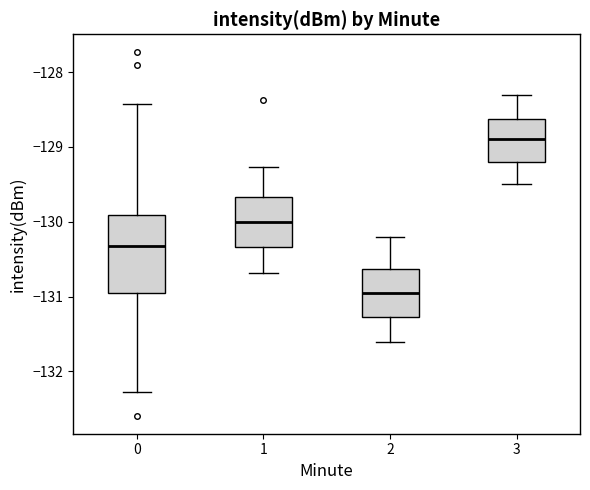

Which box has the lowest median line?

2